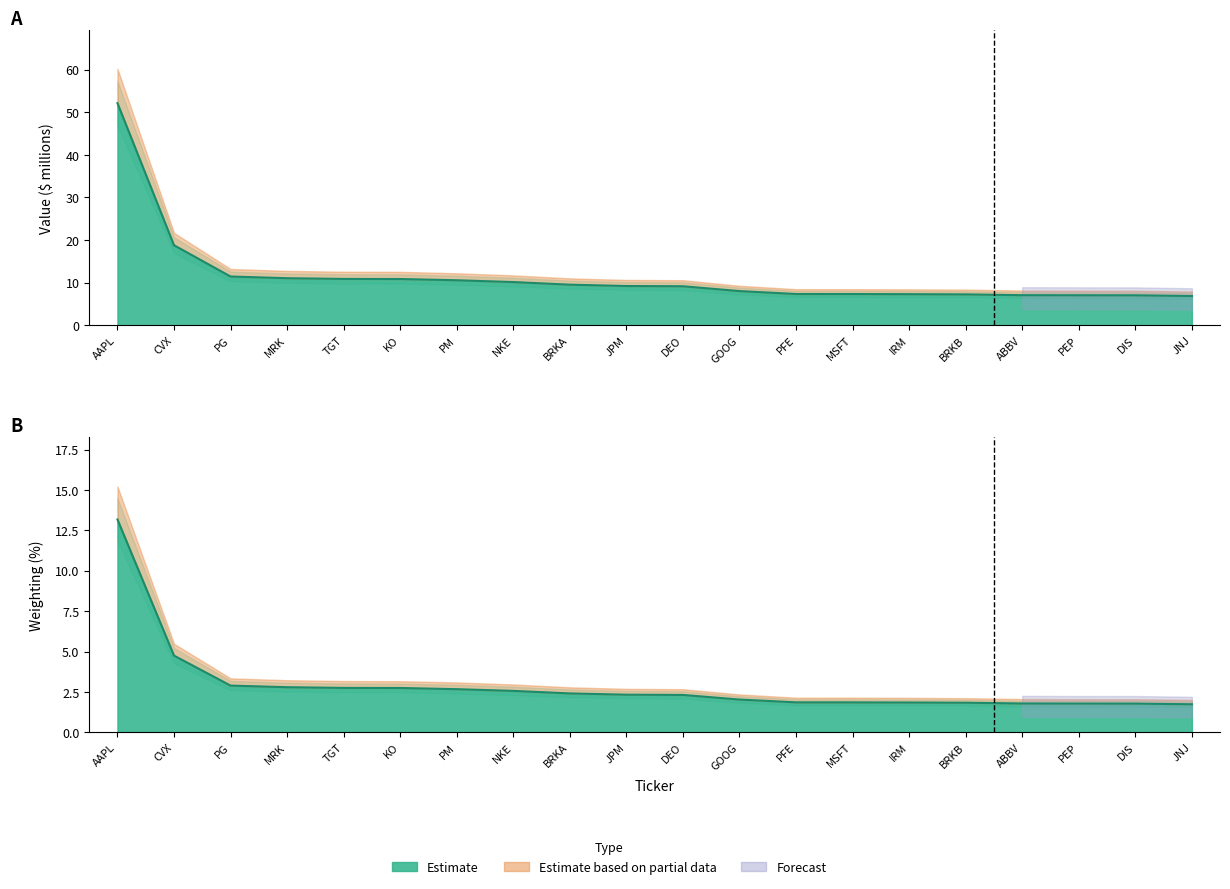

What is the spread (max minus min) of values at DEO?

6.8